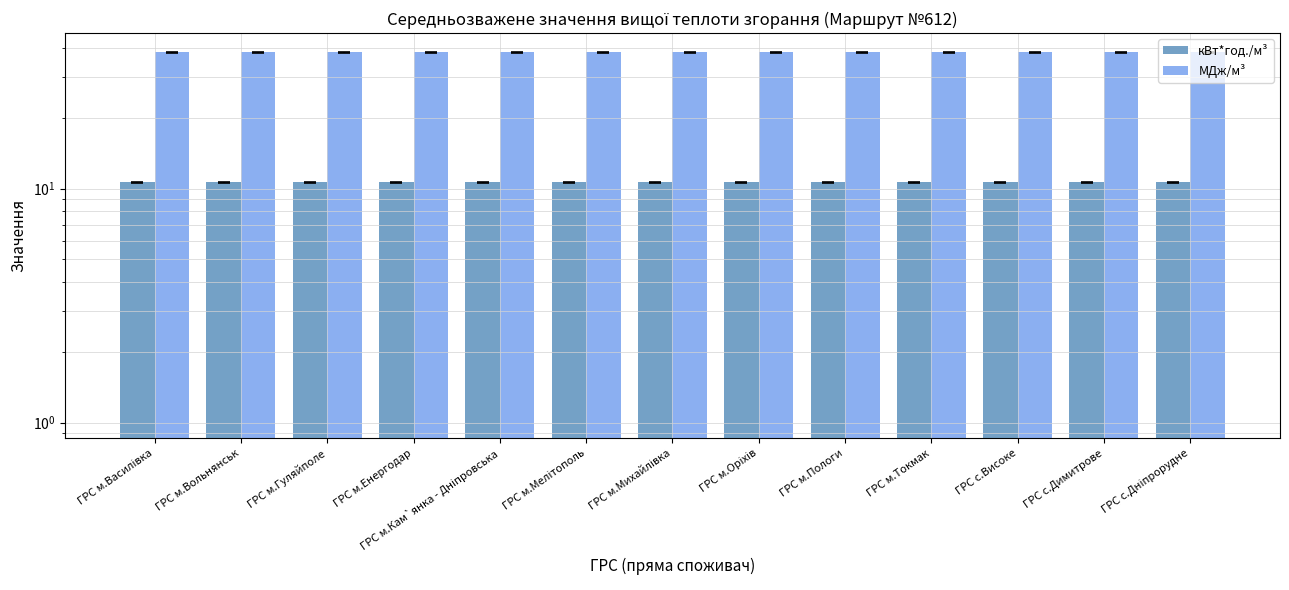

Rank the series by their average value, from lowest to highest.

кВт*год./м³, МДж/м³